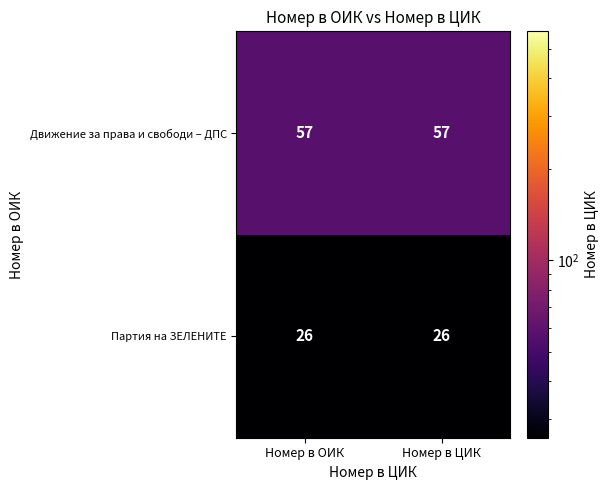

At how many categories does at least one series exceed 52?

2